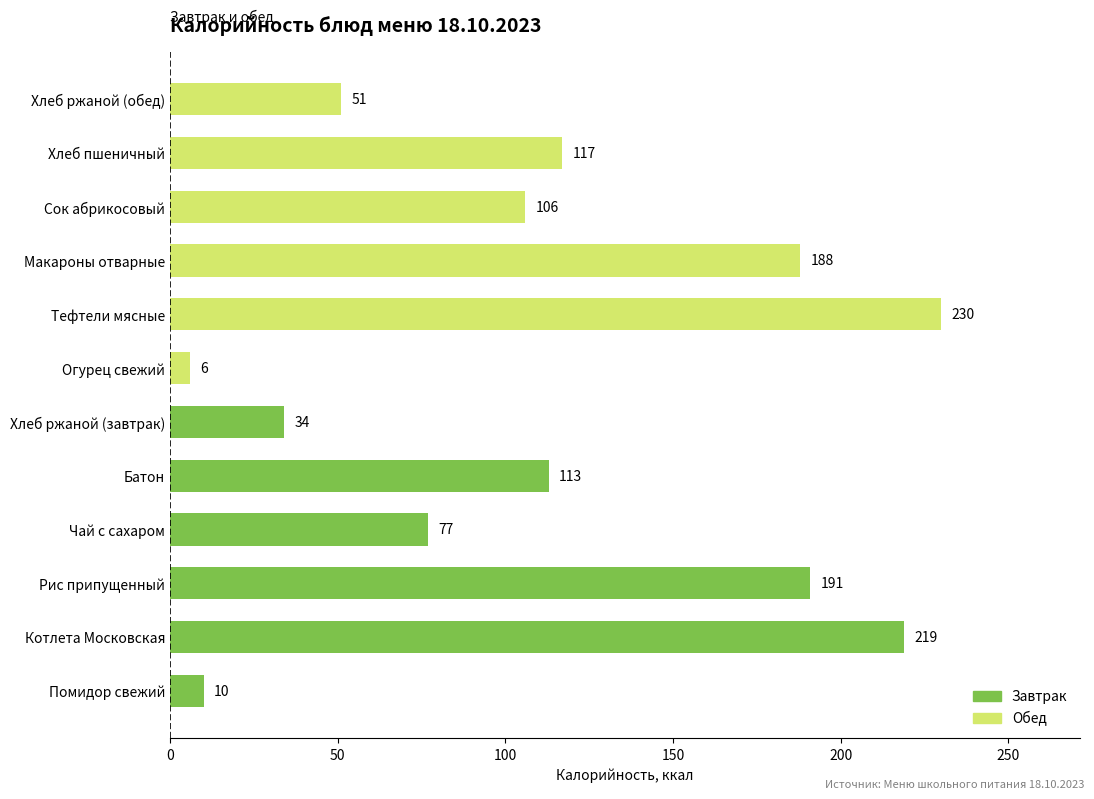

Is it true that the value at Тефтели мясные is 230?

True